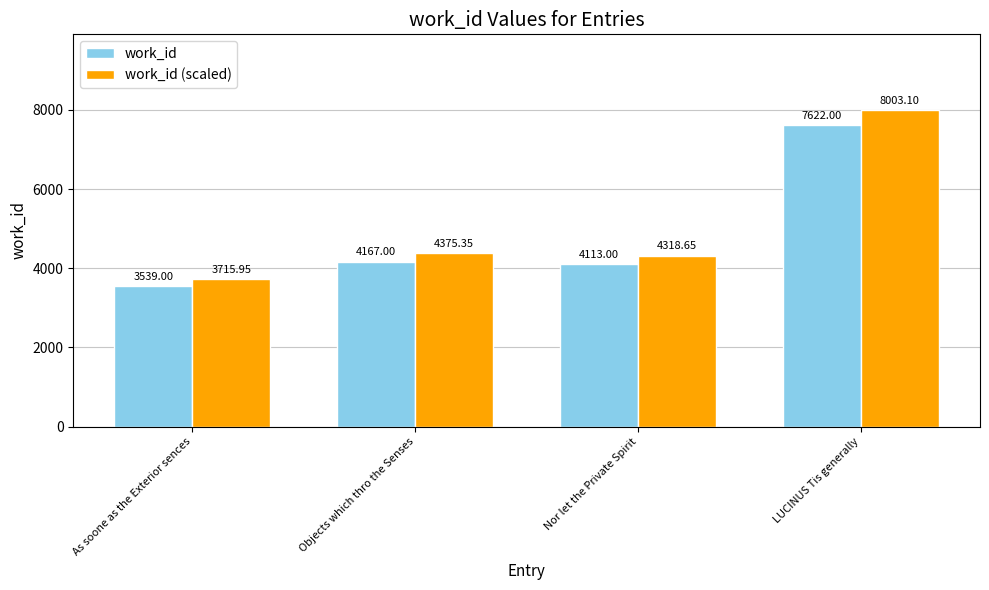

Is the value of work_id at Nor let the Private Spirit greater than the value of work_id (scaled) at Nor let the Private Spirit?

No